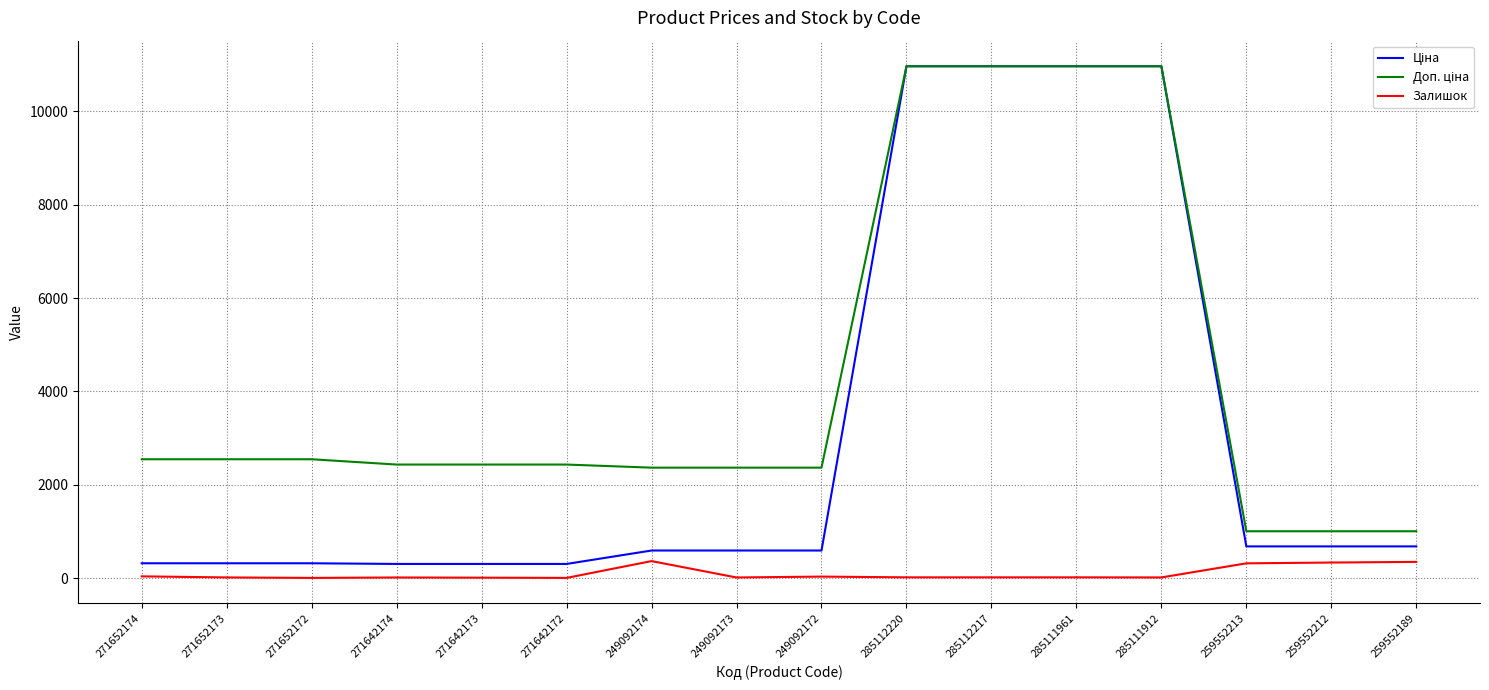

What is the difference between the highest and lowest values at 259552213?

687.1